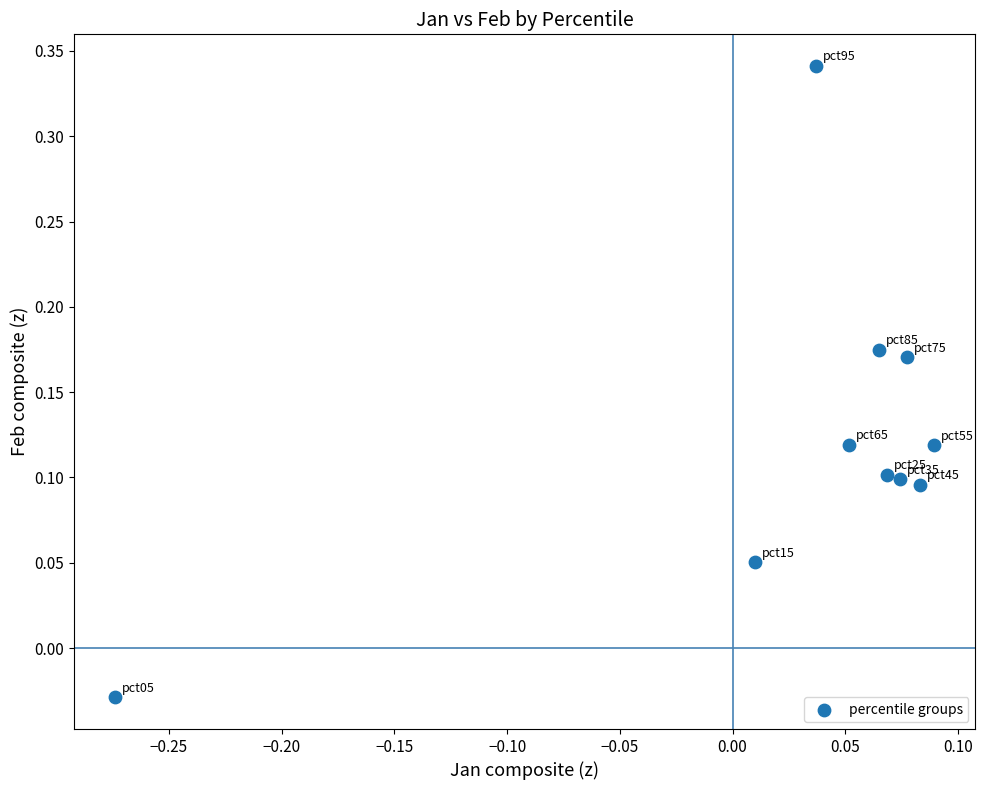

What is the range of Y values (max minus min)?

0.4